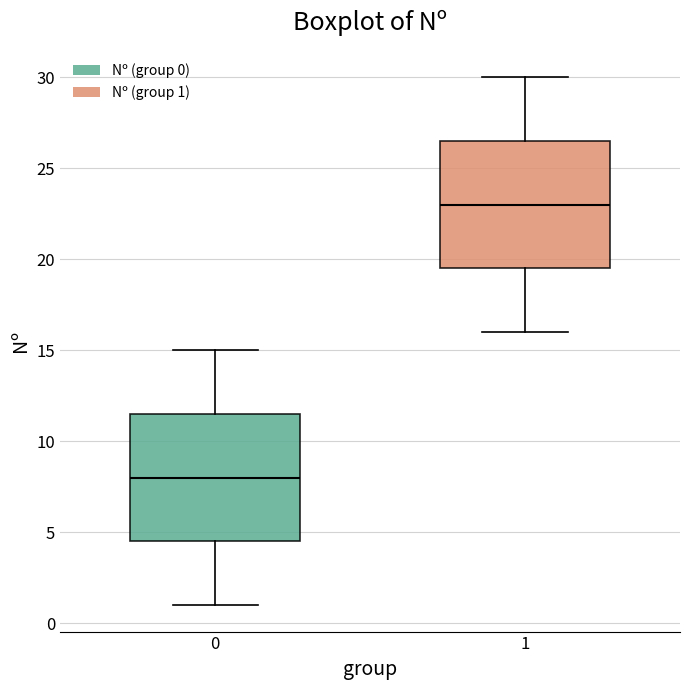

Where is the upper edge of the box at x = 0 on the y-axis? The values are not printed on the chart, so give them approximately, as read against the axis.

11.5